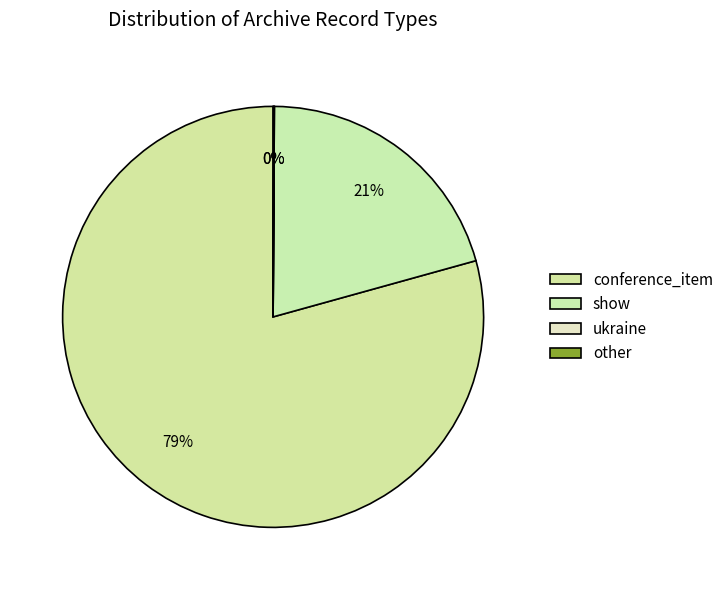

What percentage is the show slice, to the nearest percent?

21%